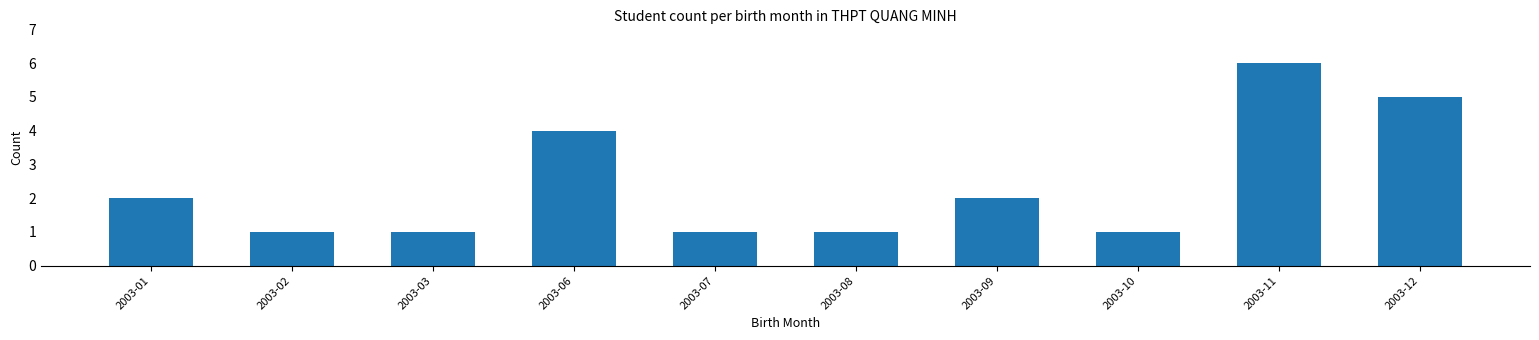

Reading right to left, transcribe all the data shown in this chart.

5	6	1	2	1	1	4	1	1	2